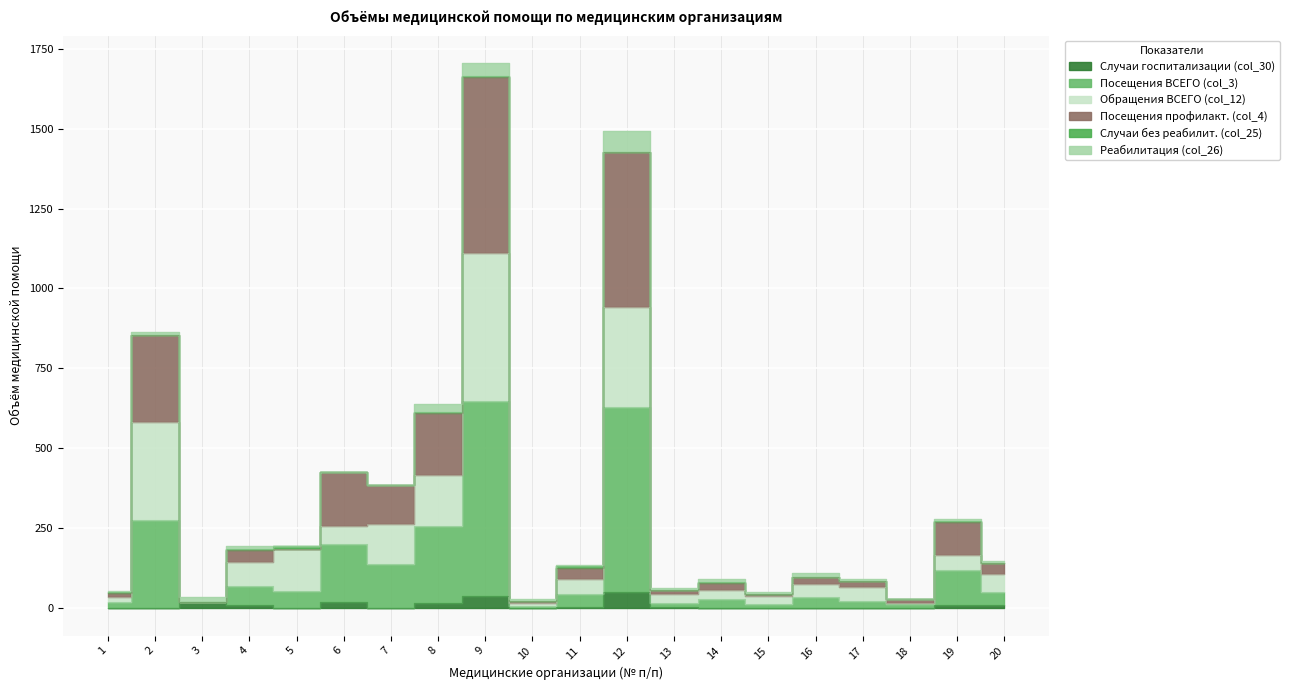

True or false: Случаи госпитализации (col_30) has a value of 11 at 20.

True